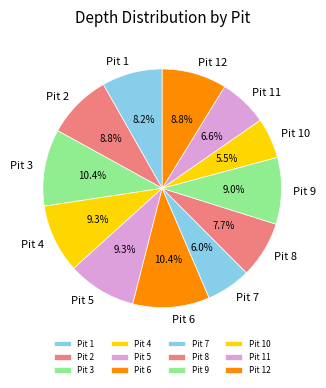

What is the smallest slice in the pie chart?

Pit 10